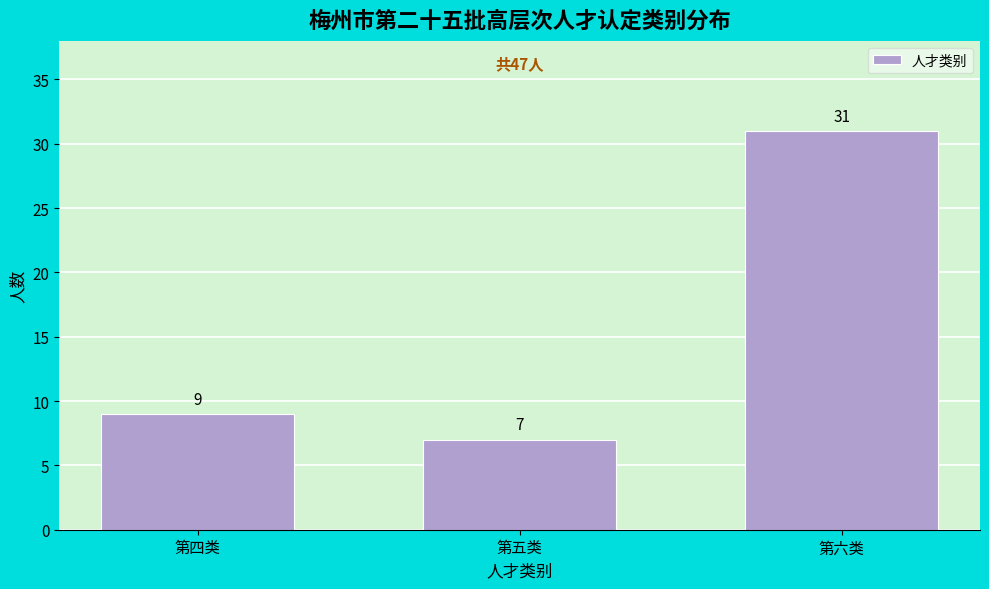

Reading right to left, what are all the values shown in this chart?

第六类=31	第五类=7	第四类=9